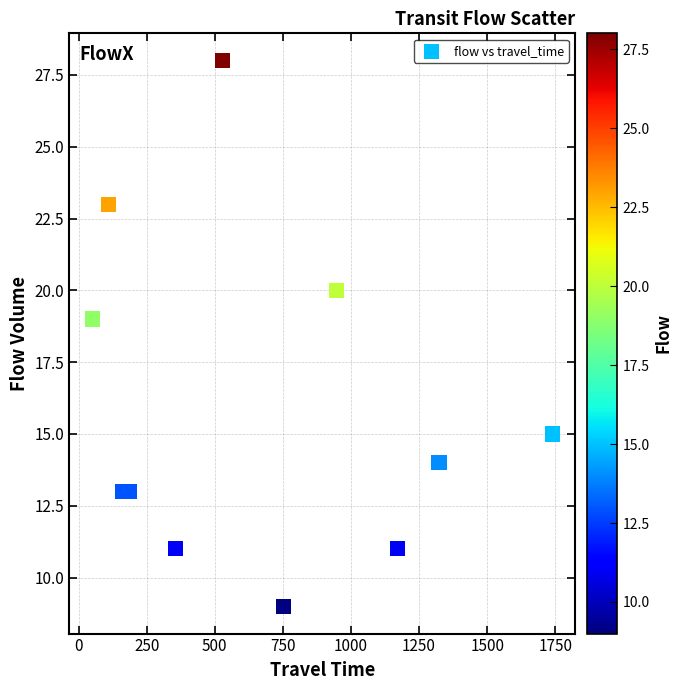

What is the range of X values (max minus min)?

1689